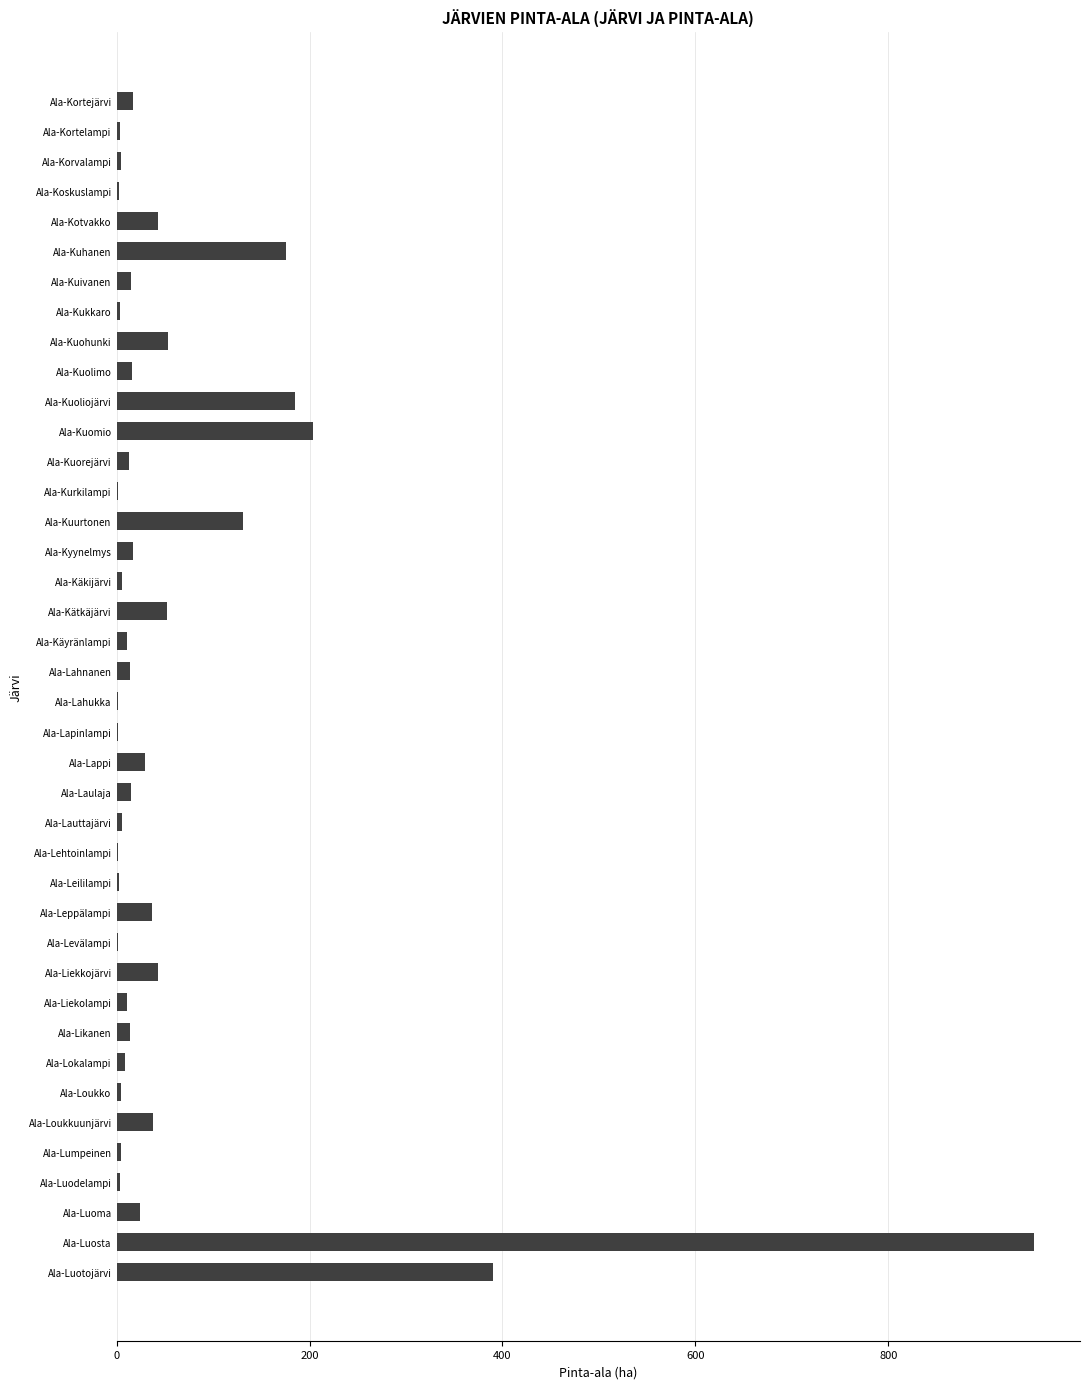

What is the maximum value shown in the chart?

951